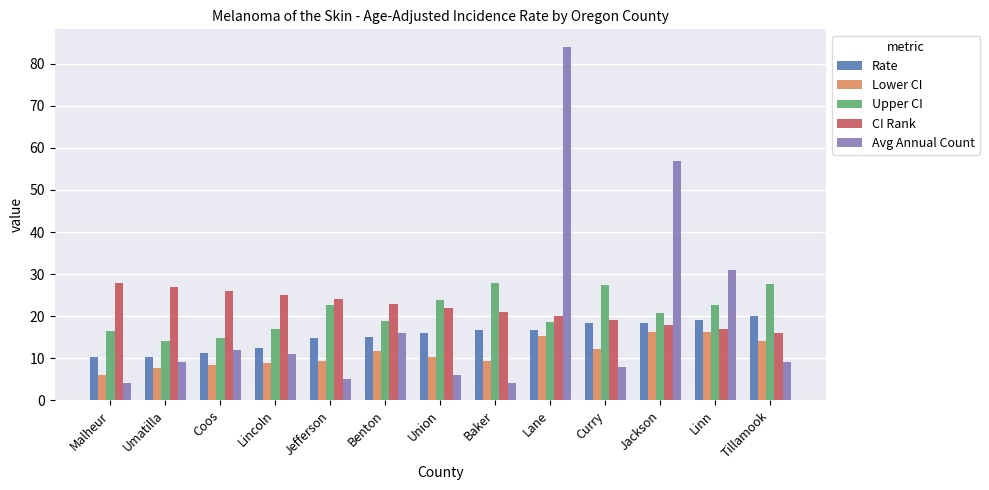

How many bars are there in each group?

5